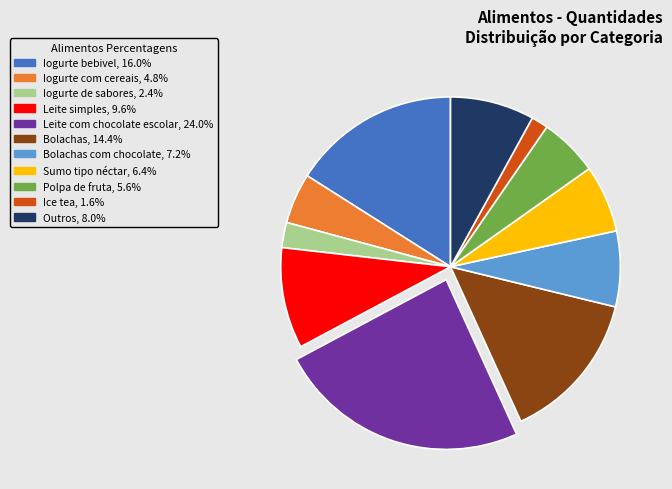

How many slices are in this pie chart?

11